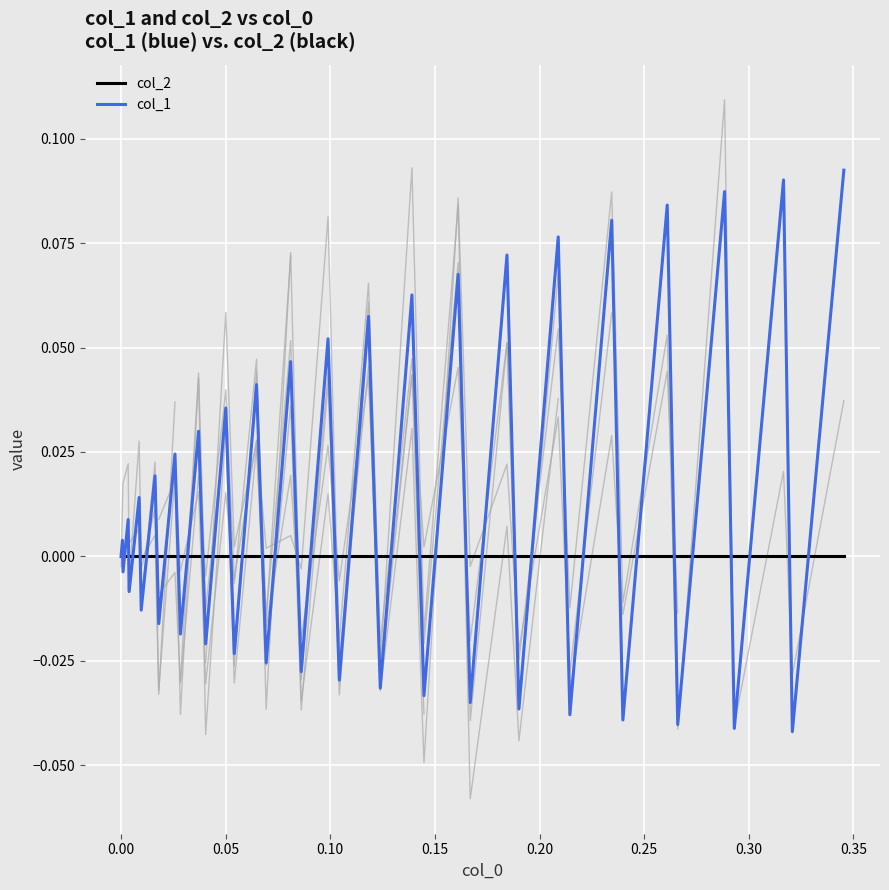

Is this an area chart (filled region under the line)?

No